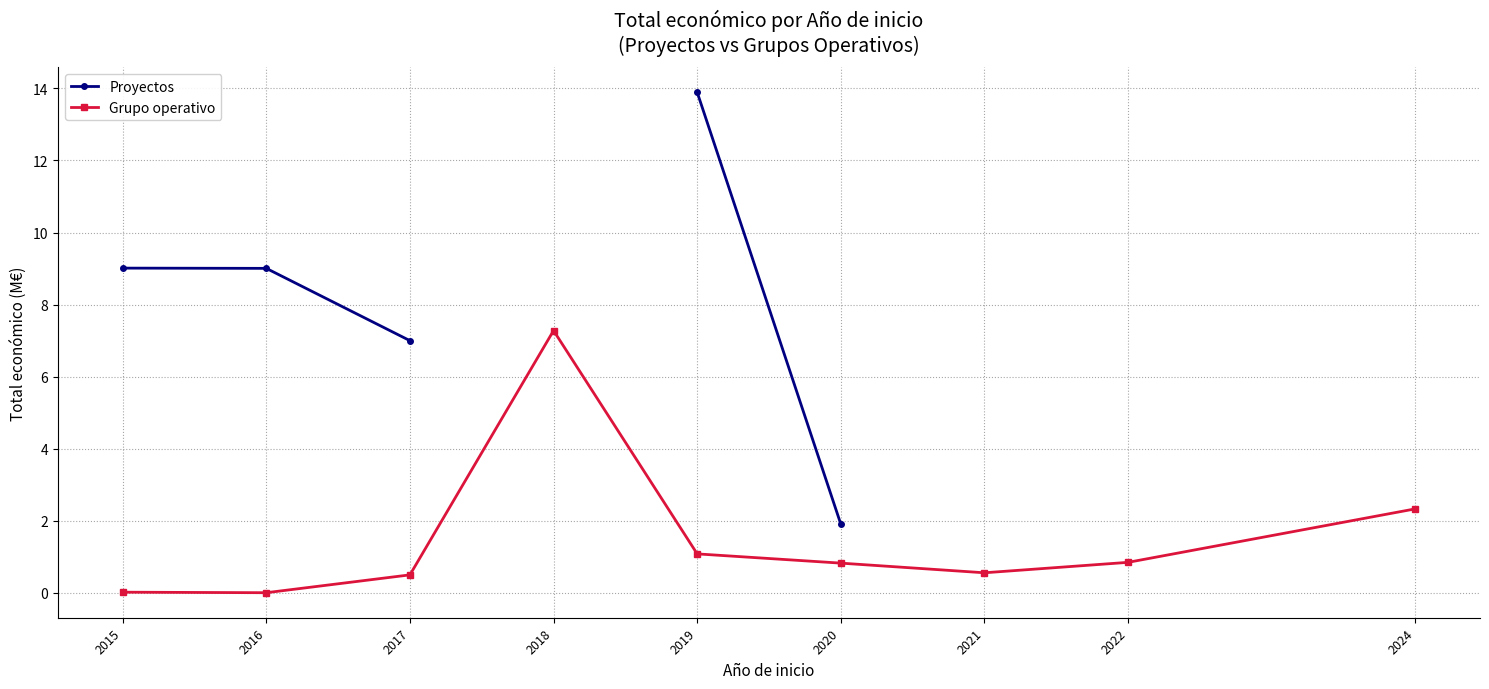

List the series in order of their peak value, lowest first.

Grupo operativo, Proyectos